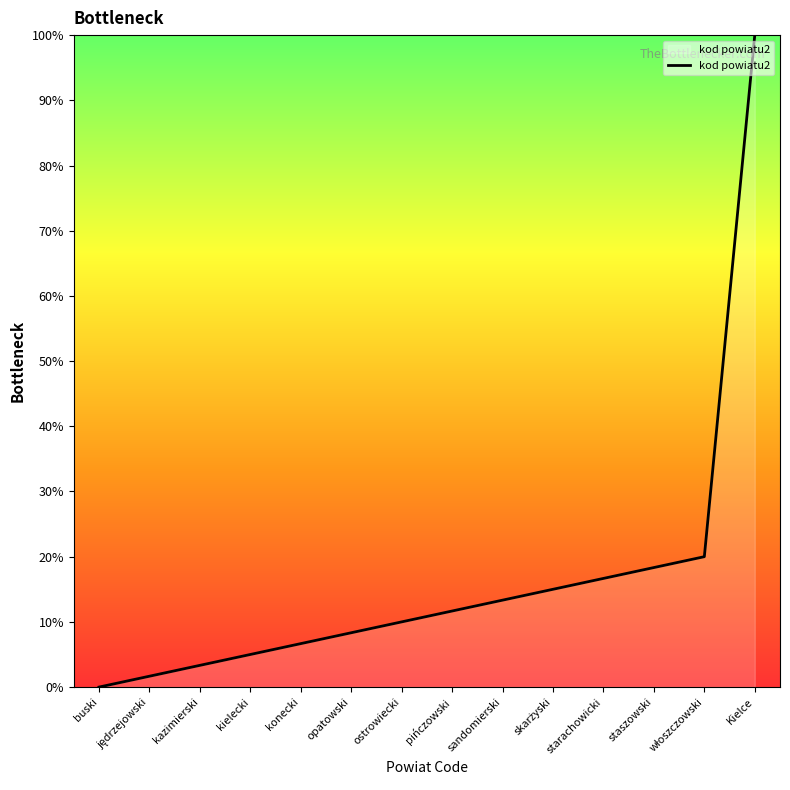

What position from the left is sandomierski?

9